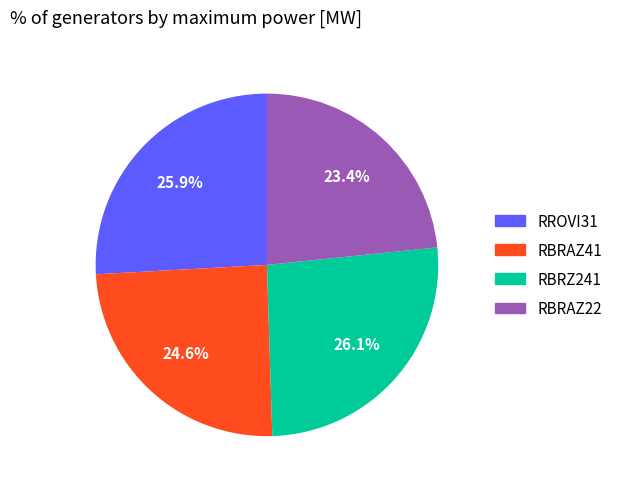

Combined, what portion of the pie is RBRAZ22 and RBRZ241?

49.5%